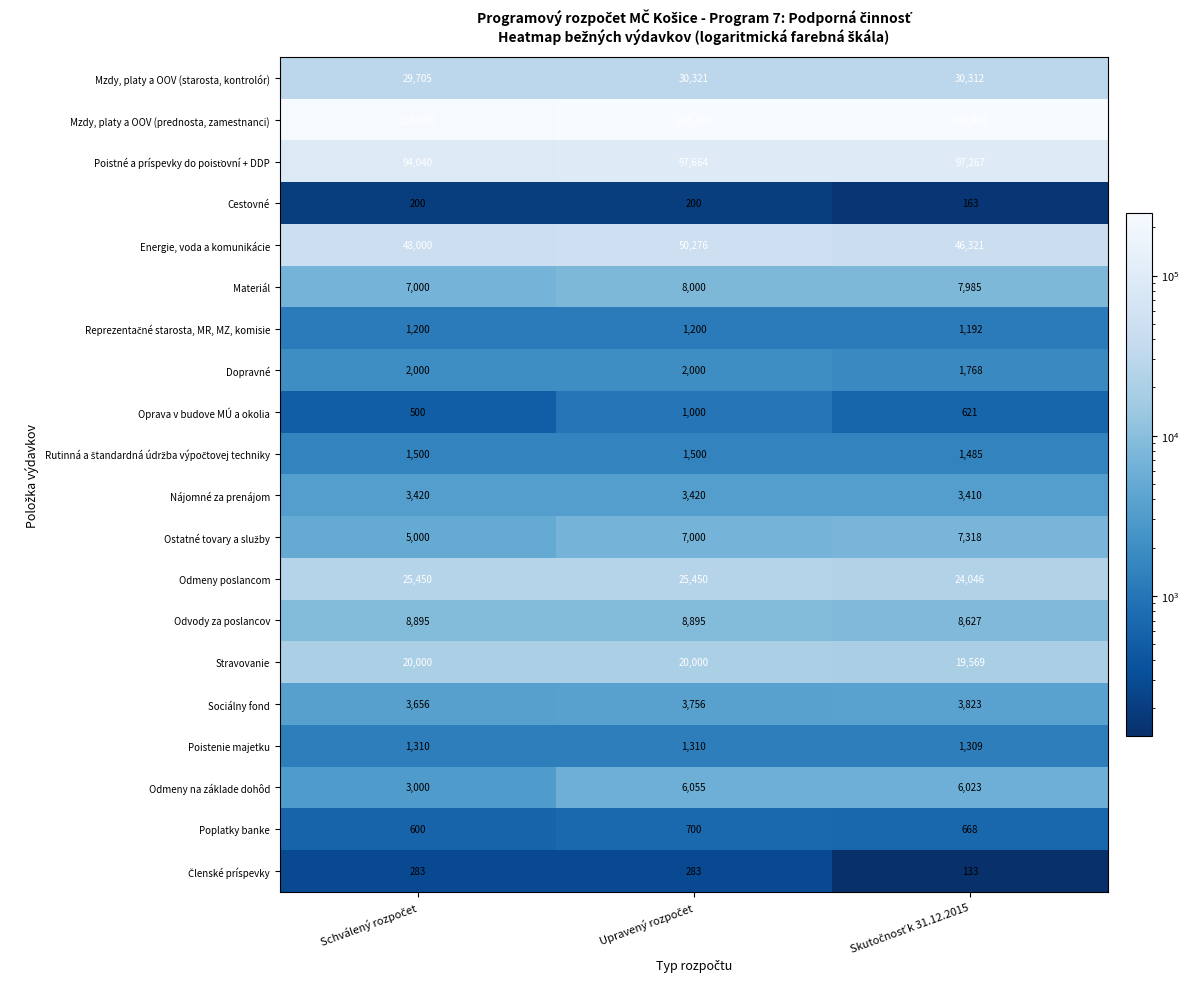

What is the sum of all Poistenie majetku values?

3929